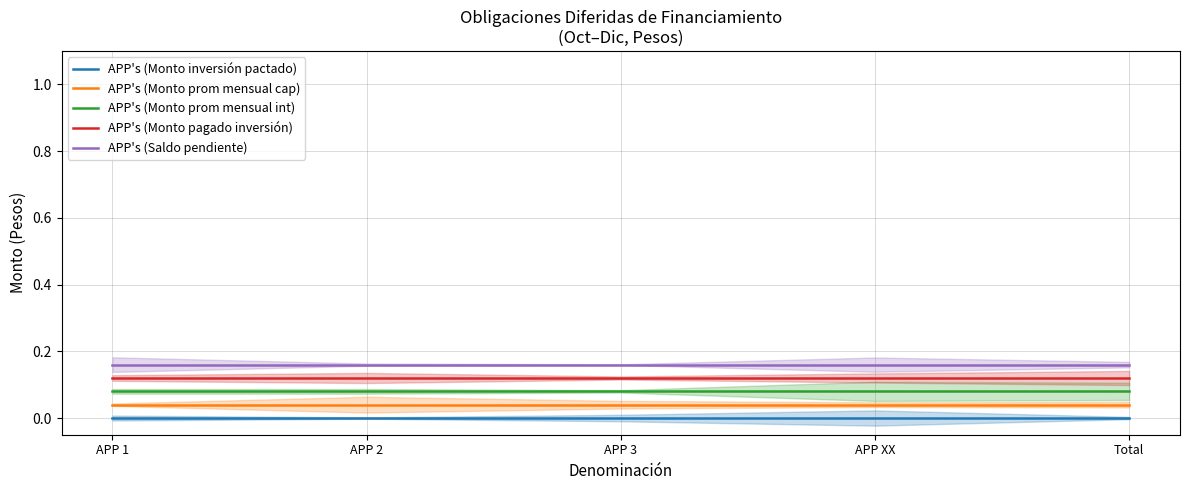

Which series has the largest range (max minus min)?

APP's (Monto inversión pactado)